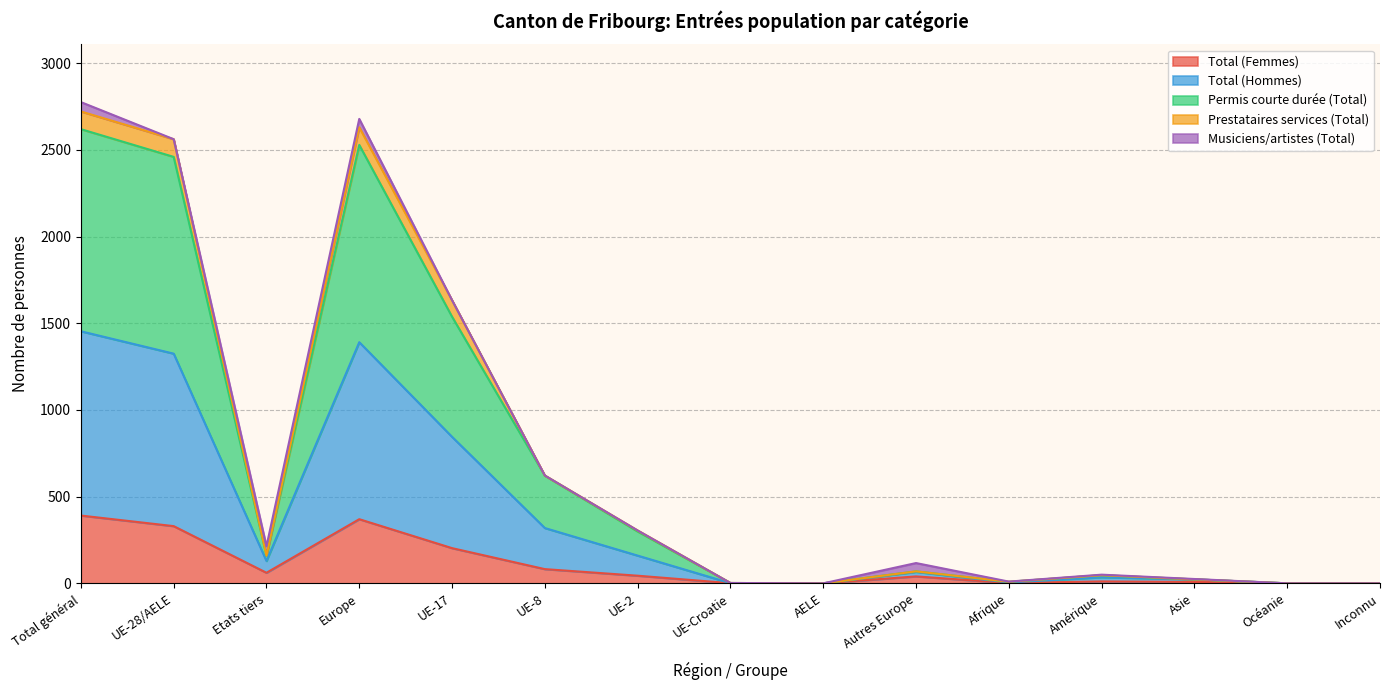

Is it true that Total (Hommes) equals 518 at UE-2?

False